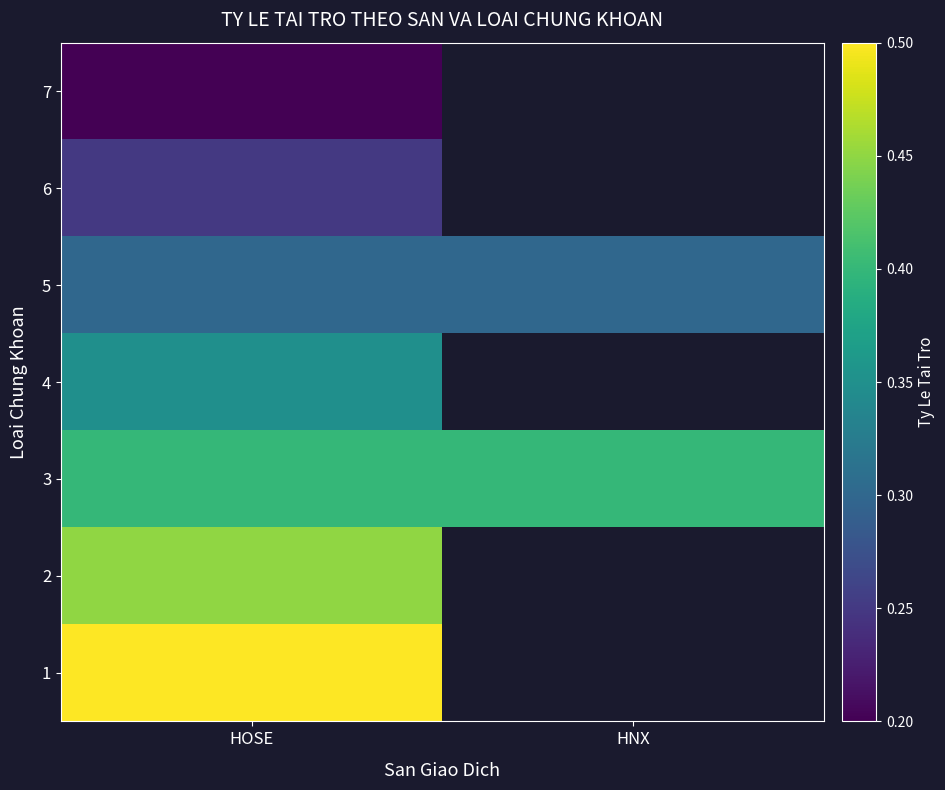

Which category has the lowest value in the 2 series?

HOSE